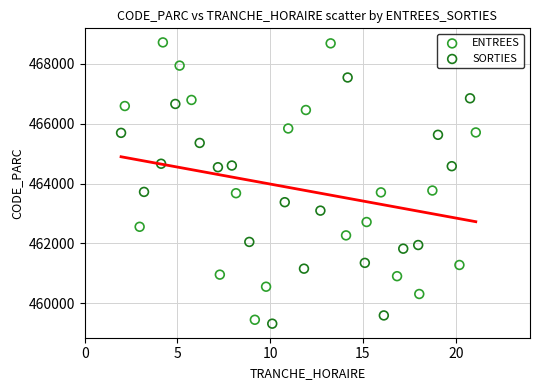

Which series reaches the maximum Y coordinate?

ENTREES